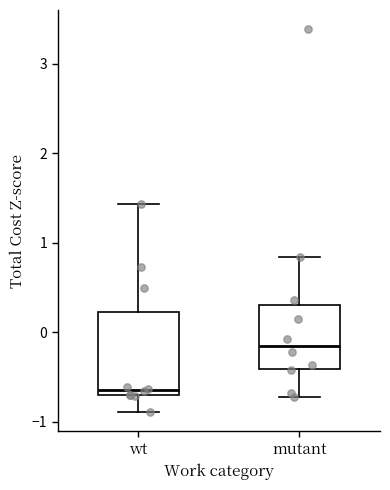

Reading left to right, transcribe this box plot: for each box, give where its median line is, the range the box spans, and where its two whiskers end, as read against the y-axis. The values are not printed on the chart, so give them approximately, as read against the axis.

wt: median -0.6, box -0.7 to 0.2, whiskers -0.9 to 1.4
mutant: median -0.1, box -0.4 to 0.3, whiskers -0.7 to 0.8